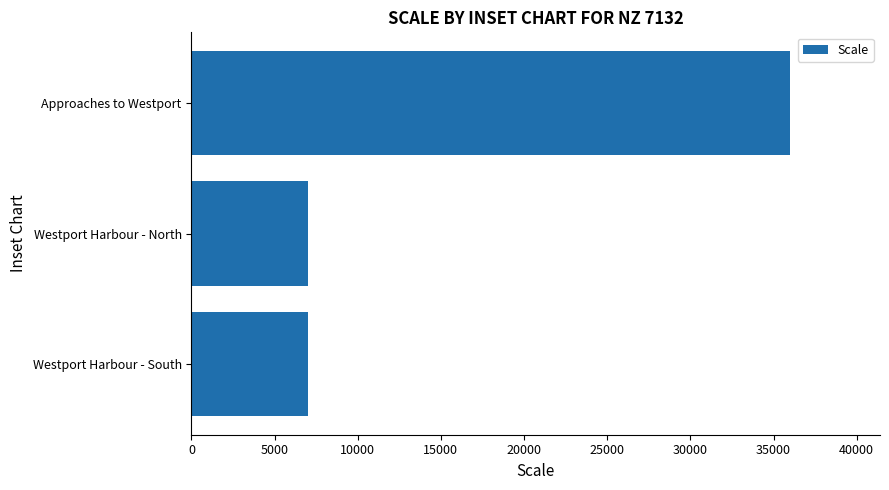

Approximately how many times larger is the value at Westport Harbour - North compared to Westport Harbour - South?

1.0